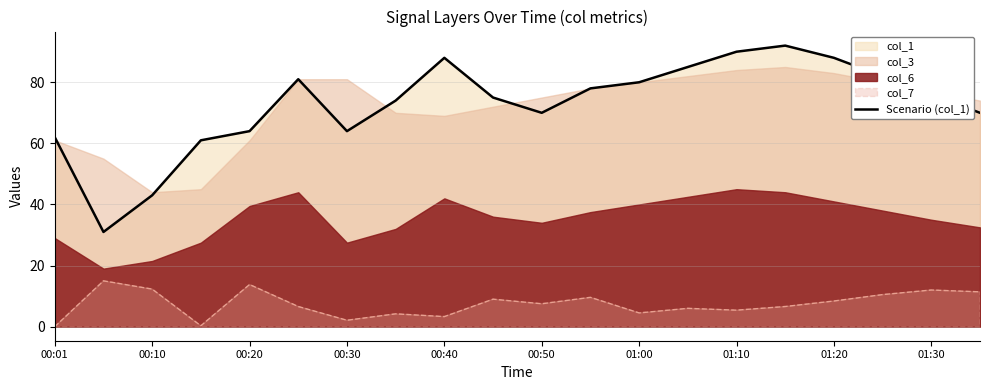

True or false: Scenario (col_1) has a value of 88.0 at 01:20.

True